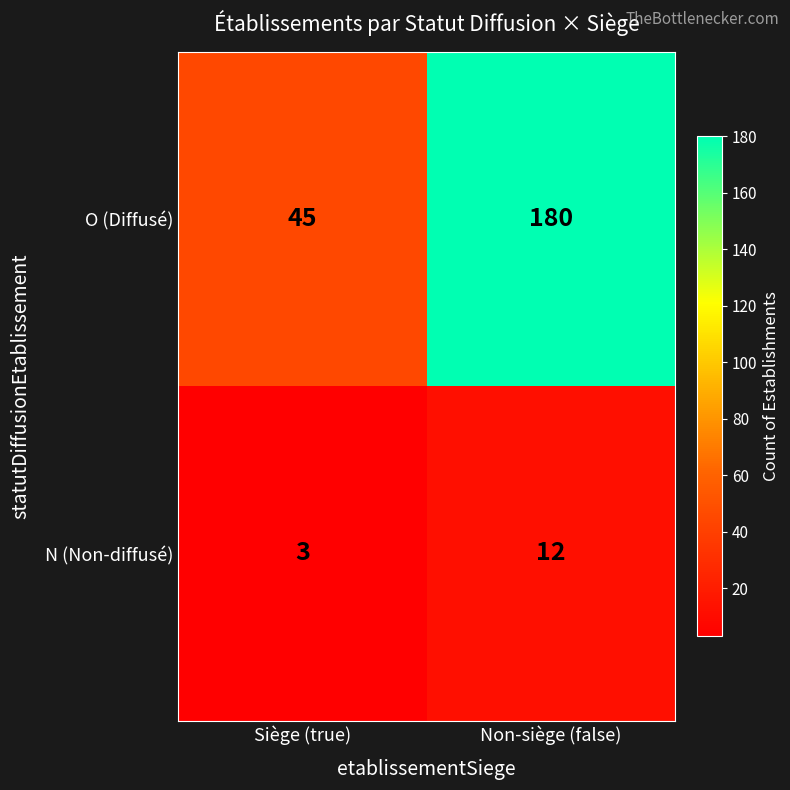

What is the greatest value displayed?

180